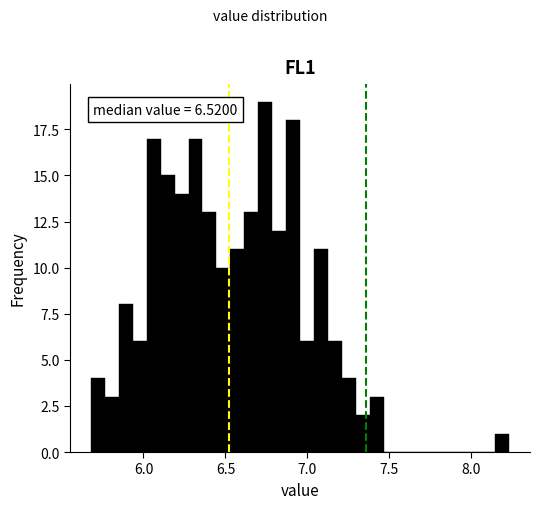

Read against the x-axis, roughly where is the centre of the tallest bar?

6.75